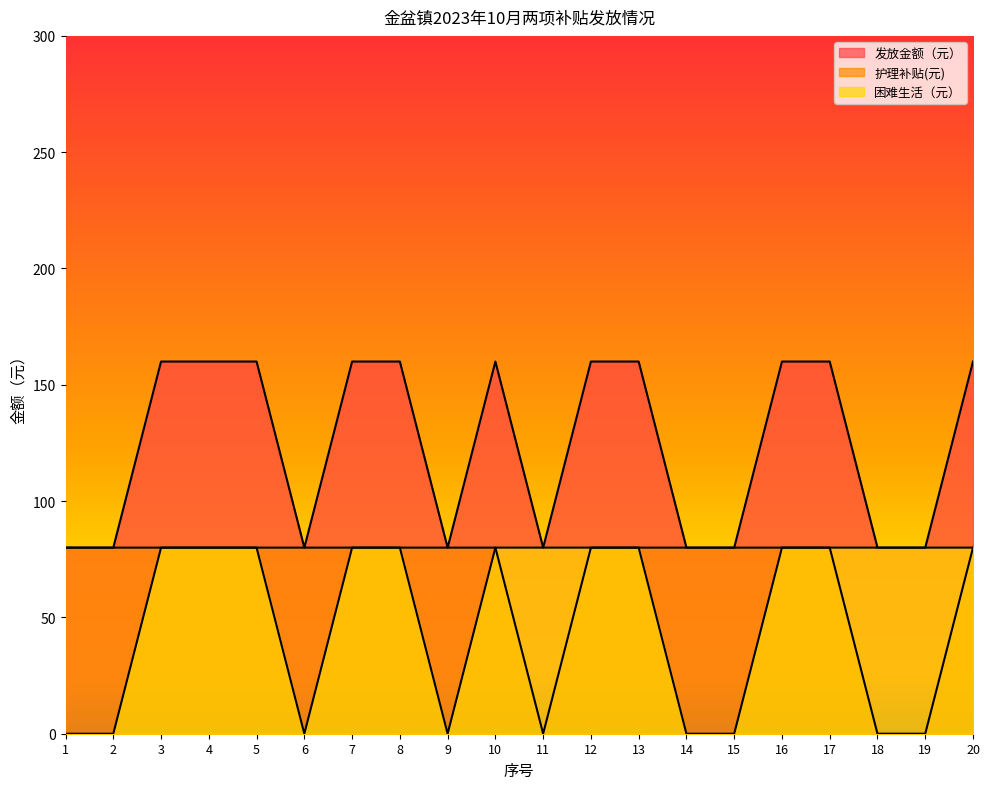

At 2, list the series in order from smallest to largest.

困难生活（元）, 发放金额（元）, 护理补贴(元)